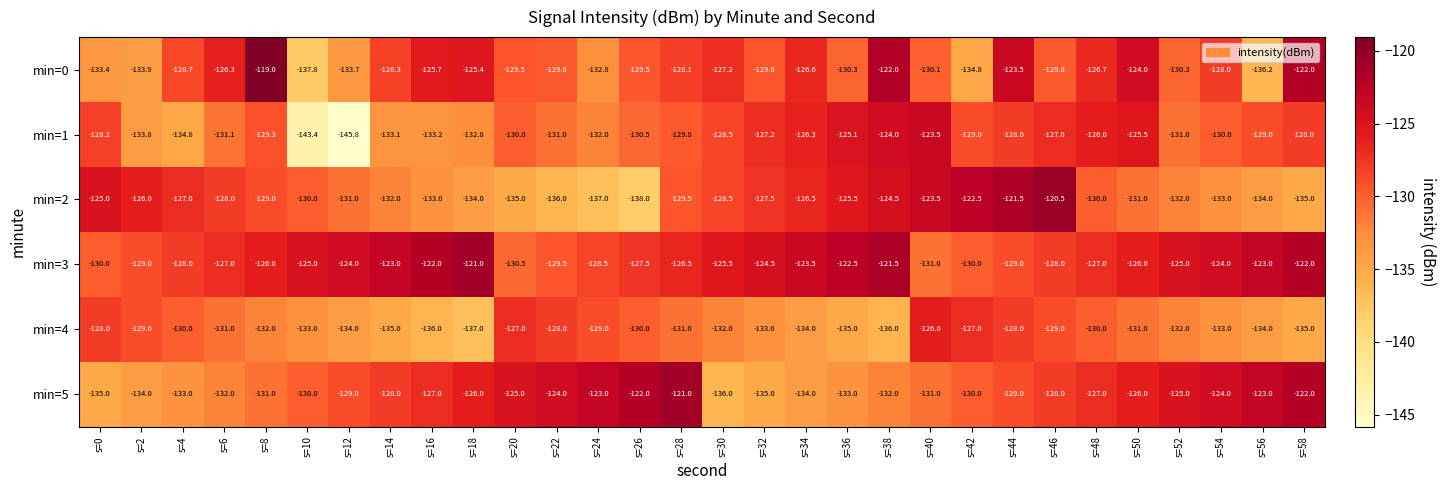

What is the difference between the min=3 values at s=6 and s=22?

2.5